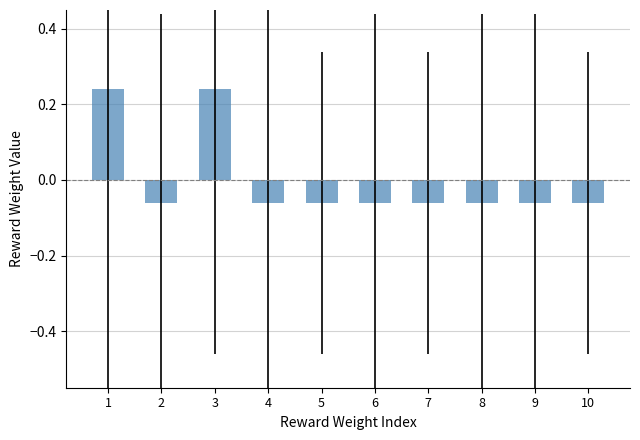

Which has a higher value, 7 or 3?

3